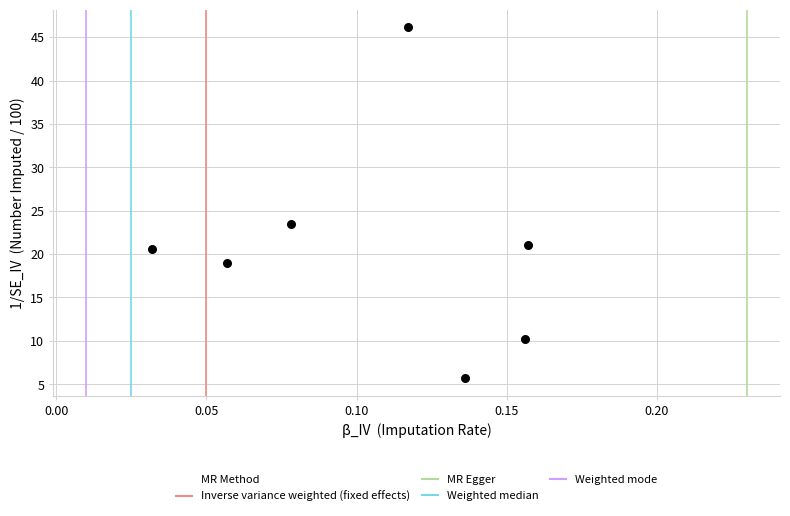

What is the average Y value?

20.9